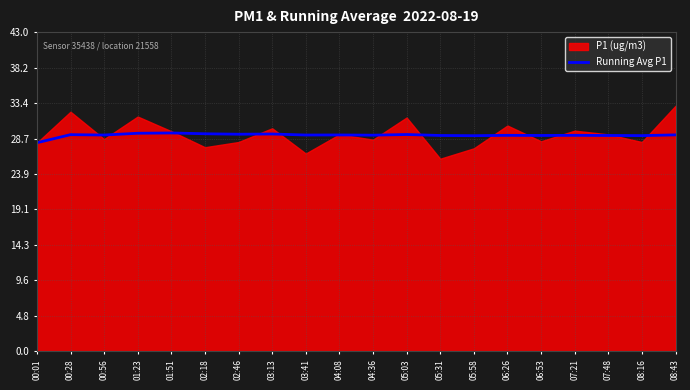

What is the lowest value of the Running Avg P1 series?

28.1